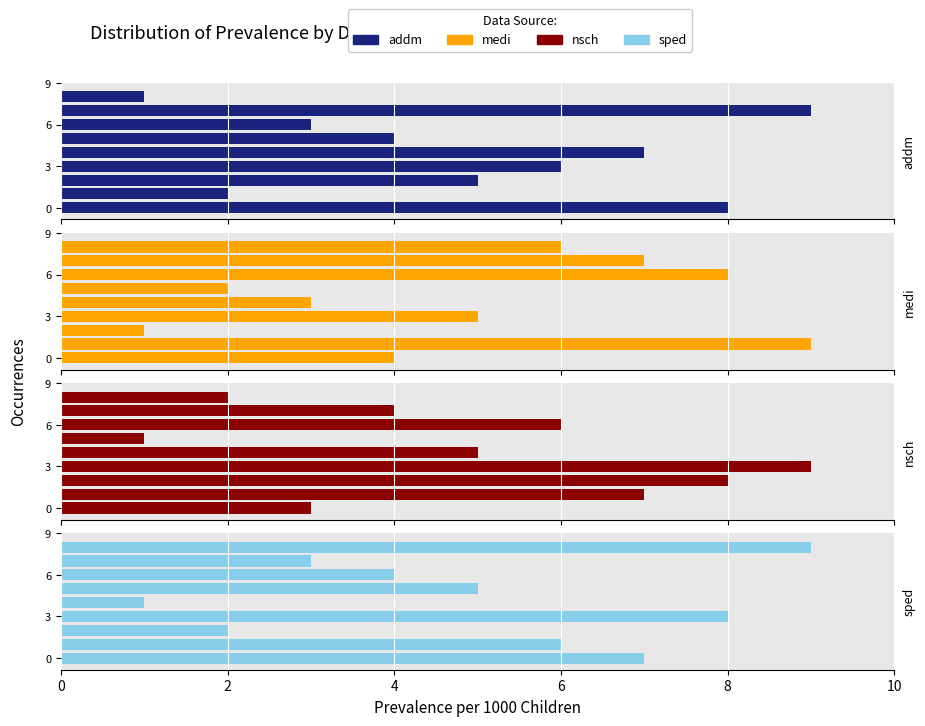

The value of medi at 8 is 1. True or false?

False